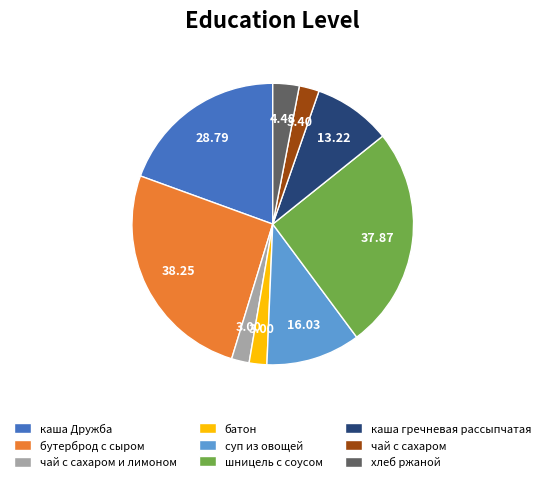

True or false: суп из овощей accounts for 4% of the total.

False